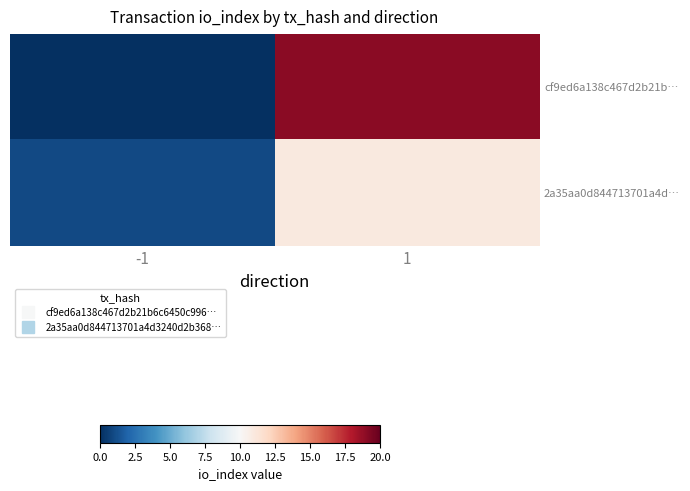

Which label corresponds to the largest value in the chart?

1